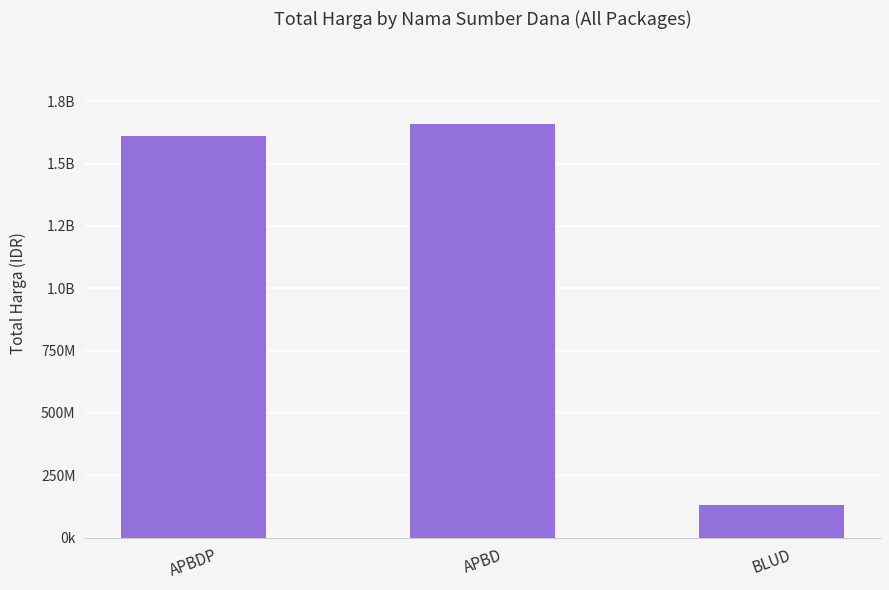

Which has a higher value, APBD or BLUD?

APBD